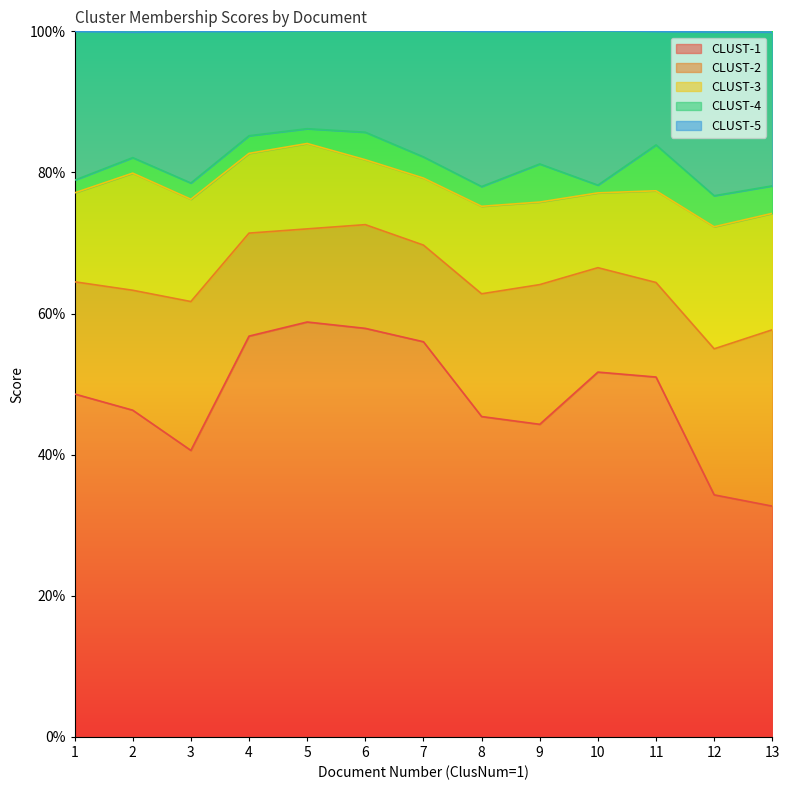

True or false: CLUST-3 and CLUST-2 cross at least once.

False